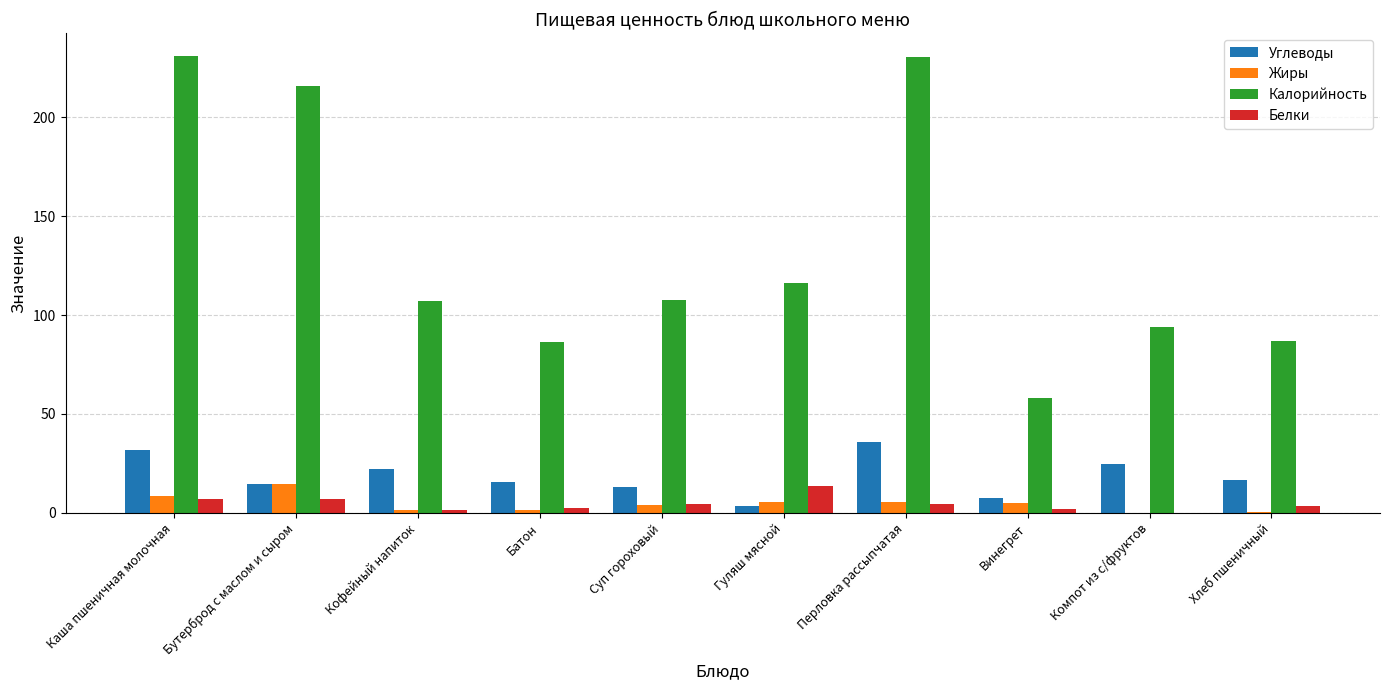

What is the sum of all Жиры values?

46.2